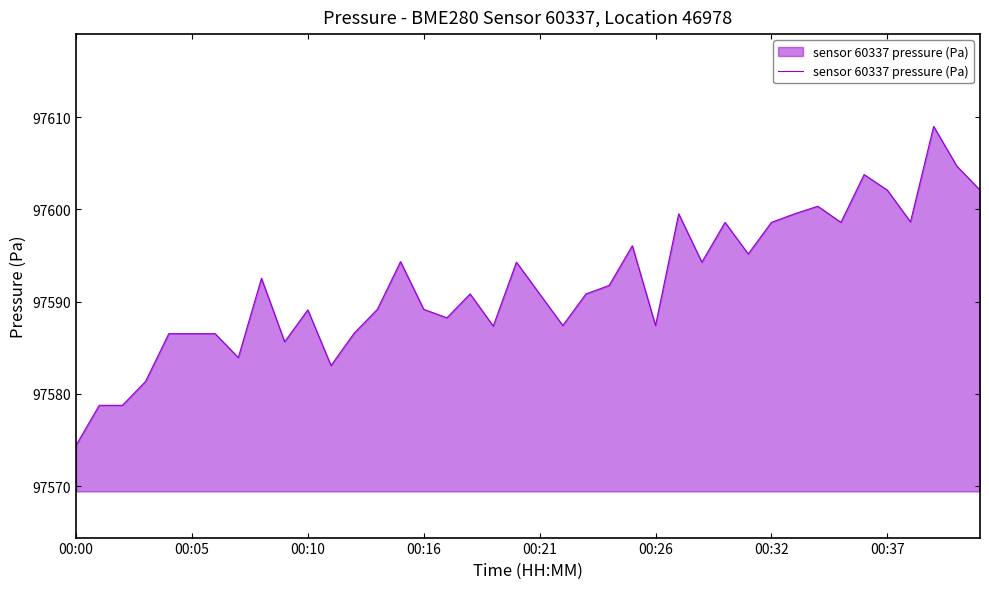

How many lines are shown in the chart?

1